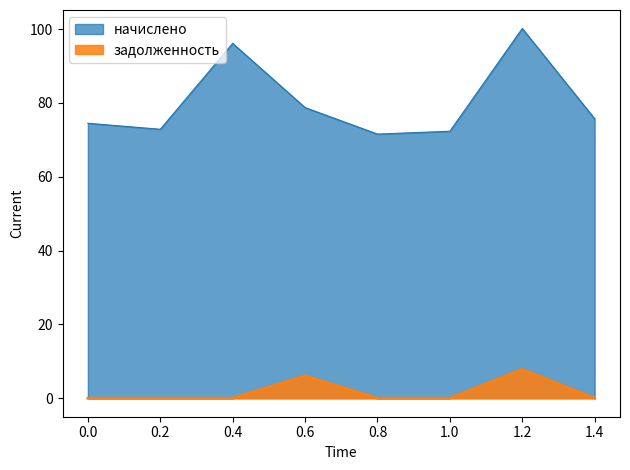

Rank the series by their maximum value, from highest to lowest.

начислено, задолженность